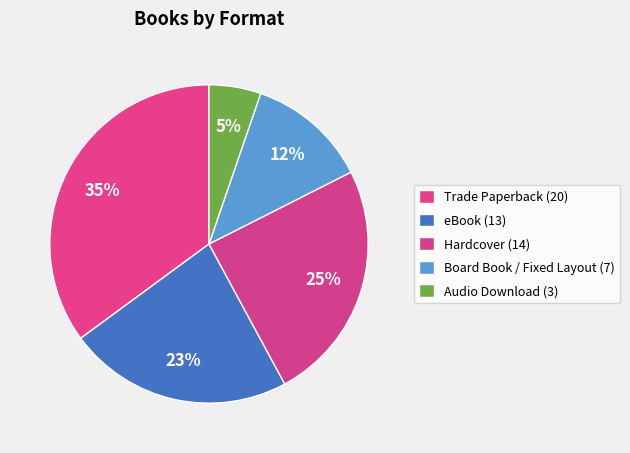

Does any single category account for the majority?

No